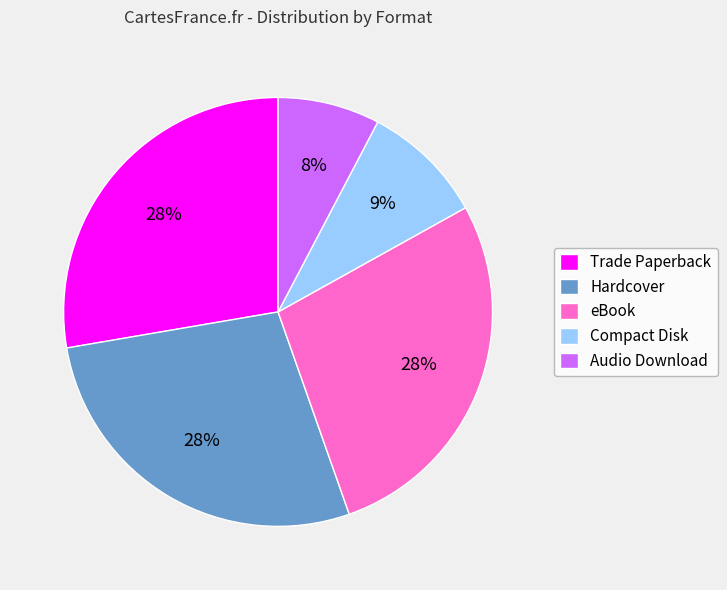

To the nearest percent, what is the average slice percentage?

20%